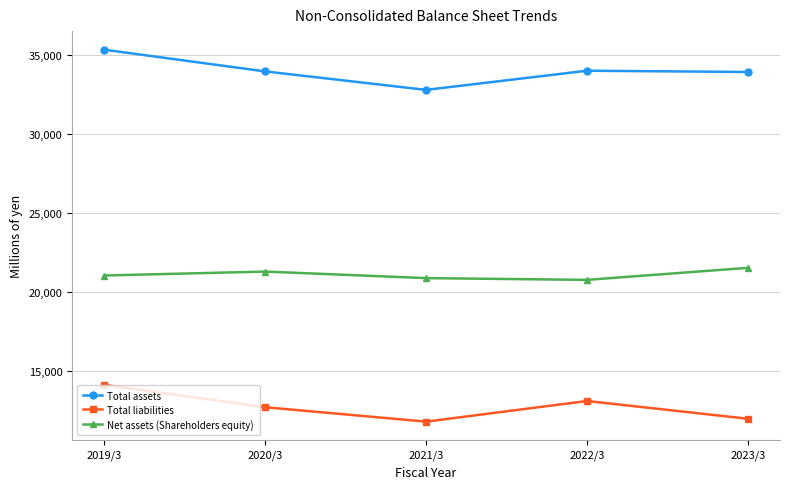

Count the number of data series in this chart.

3